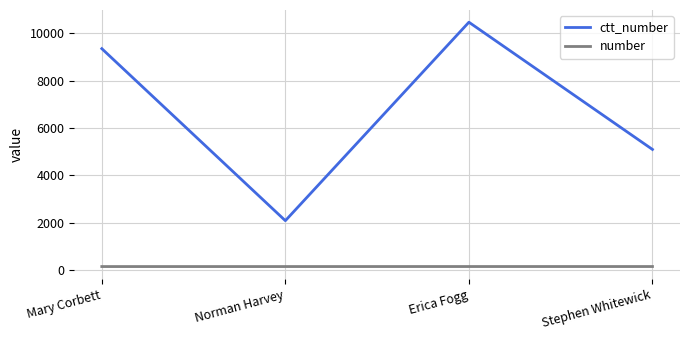

True or false: ctt_number has more than 0 points higher than both neighbors.

True